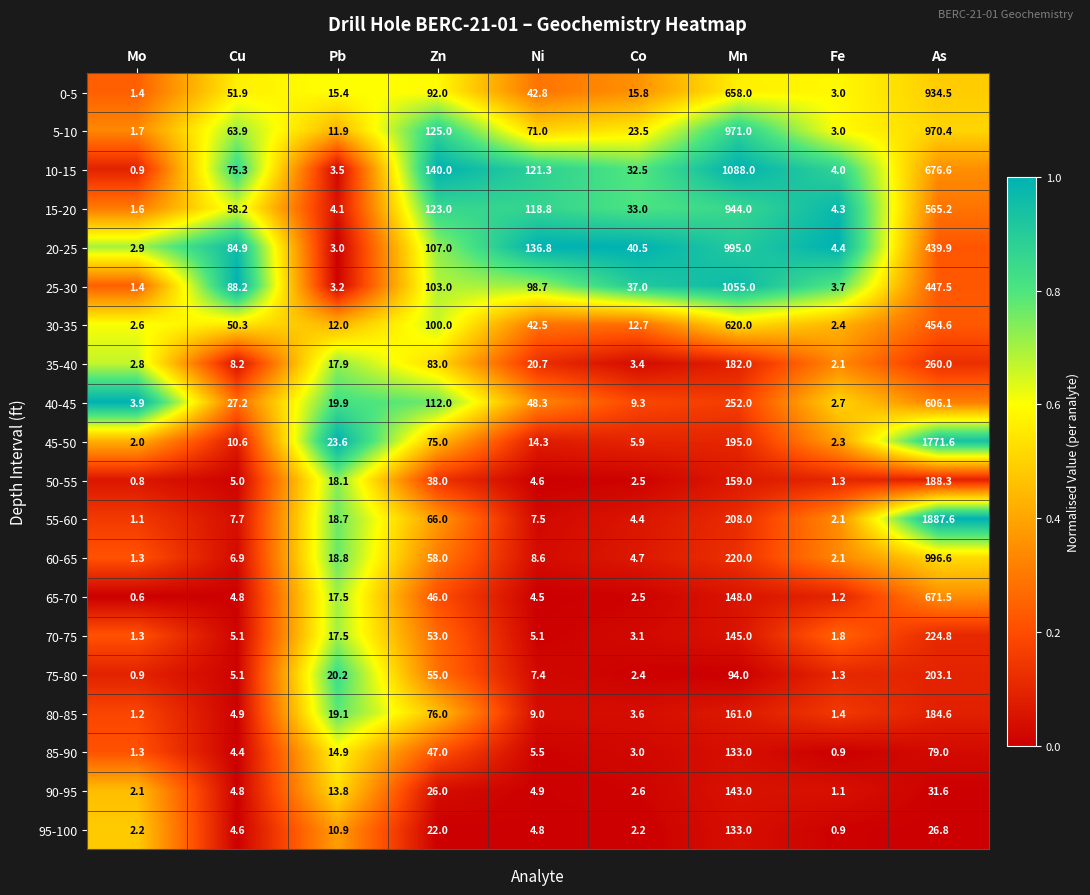

What is the sum of the 10-15 values at Mo and Zn?

140.9